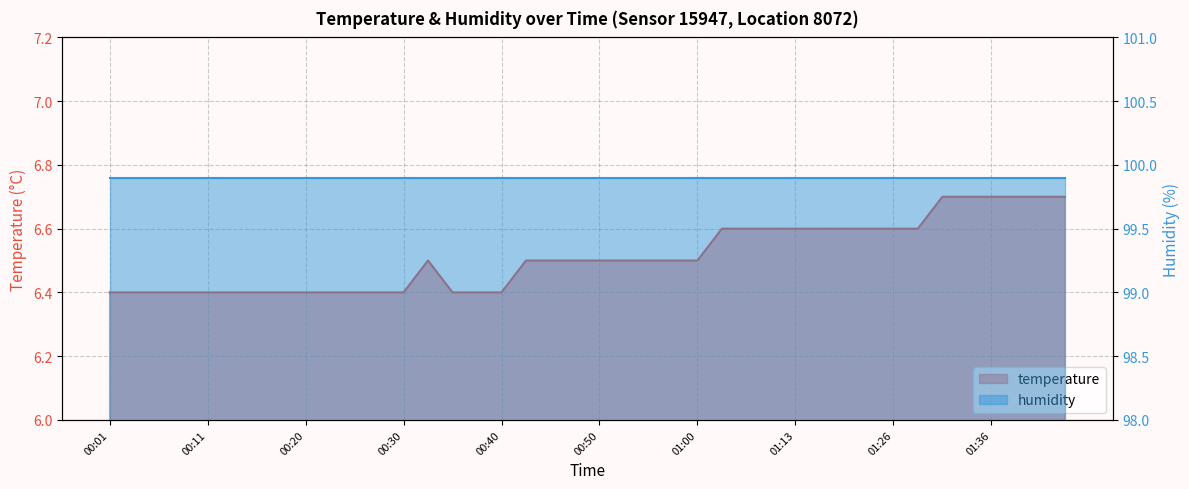

What is the difference between the maximum and minimum values?

0.3